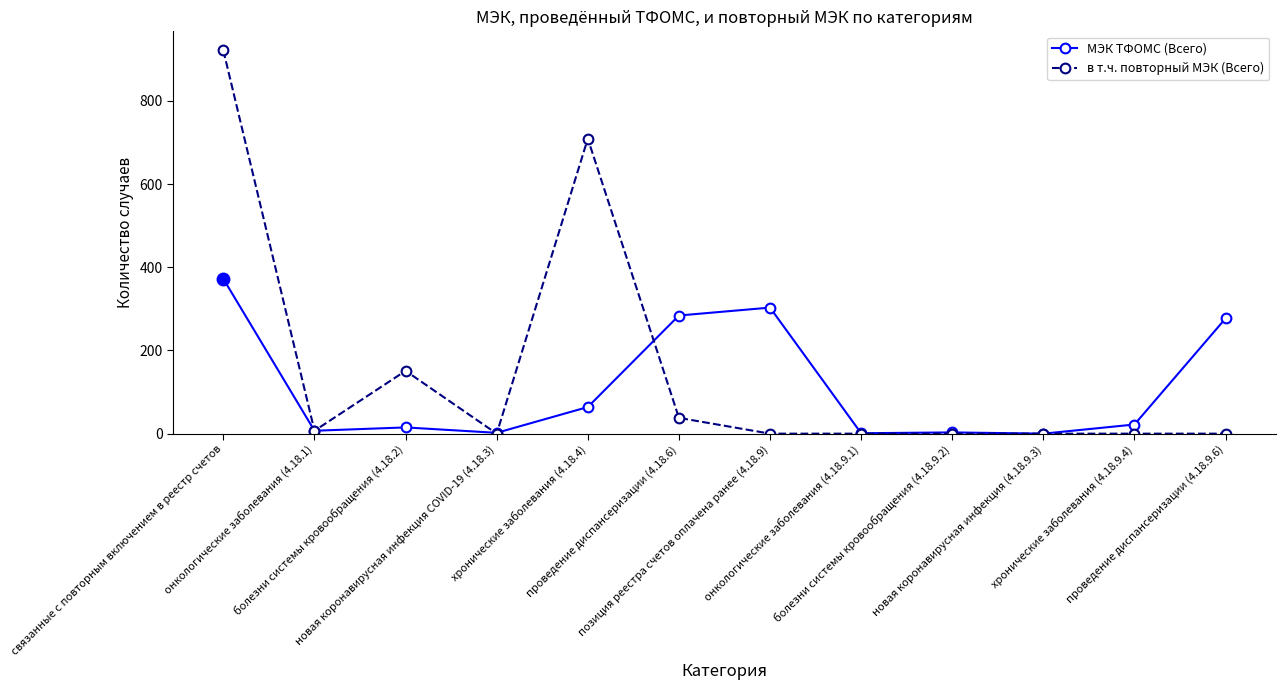

What is the greatest value displayed?

921